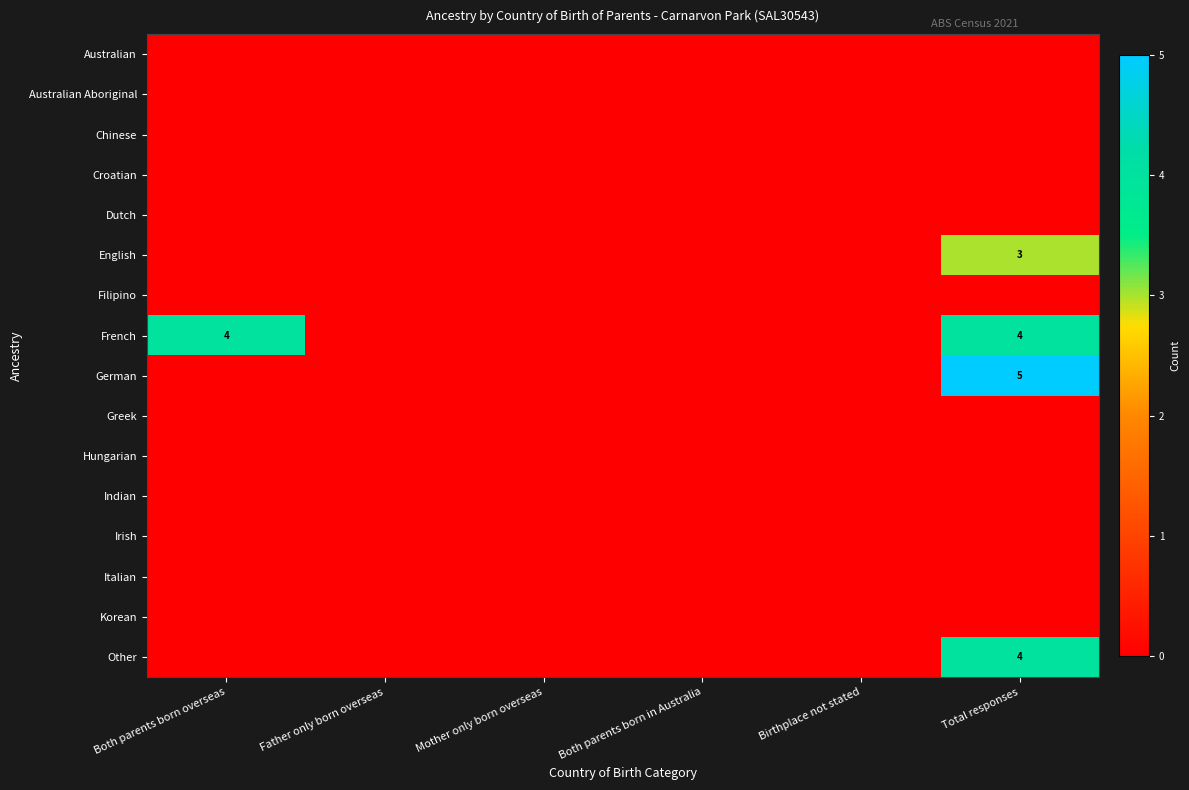

Between Both parents born overseas and Birthplace not stated, which series saw the biggest shift?

French